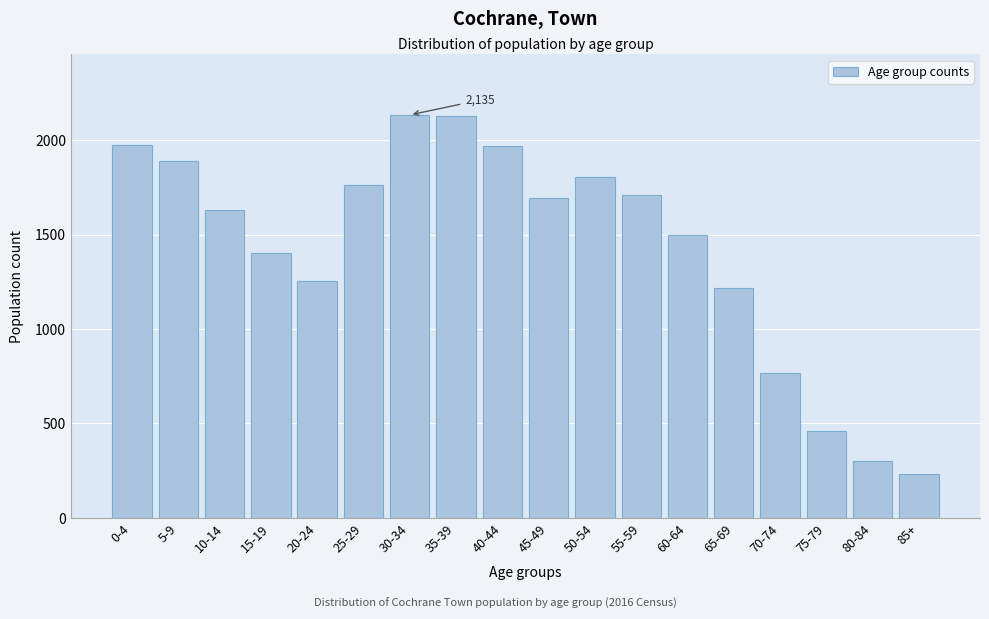

Between 35-39 and 0-4, which is larger?

35-39